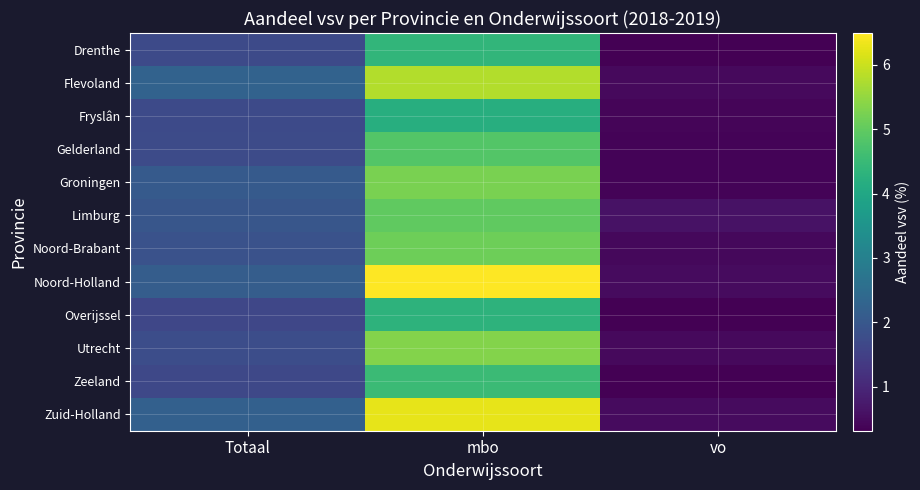

Which has a higher value, Totaal or mbo?

mbo